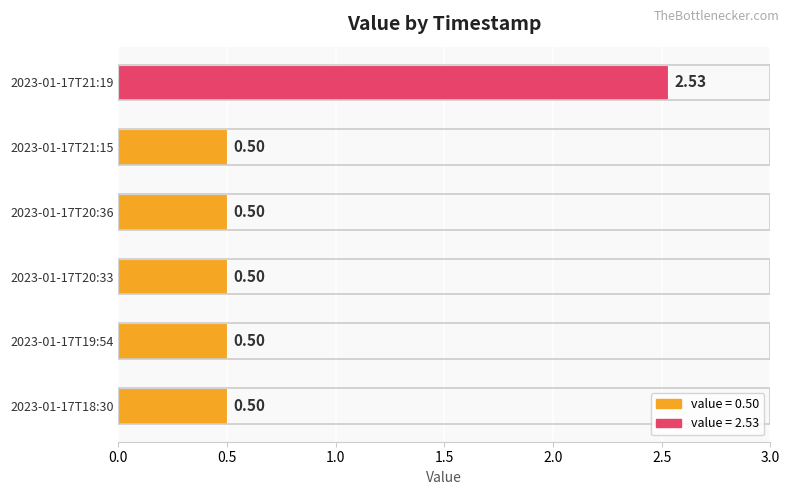

What is the difference between the values at 2023-01-17T20:36 and 2023-01-17T21:19?

2.0